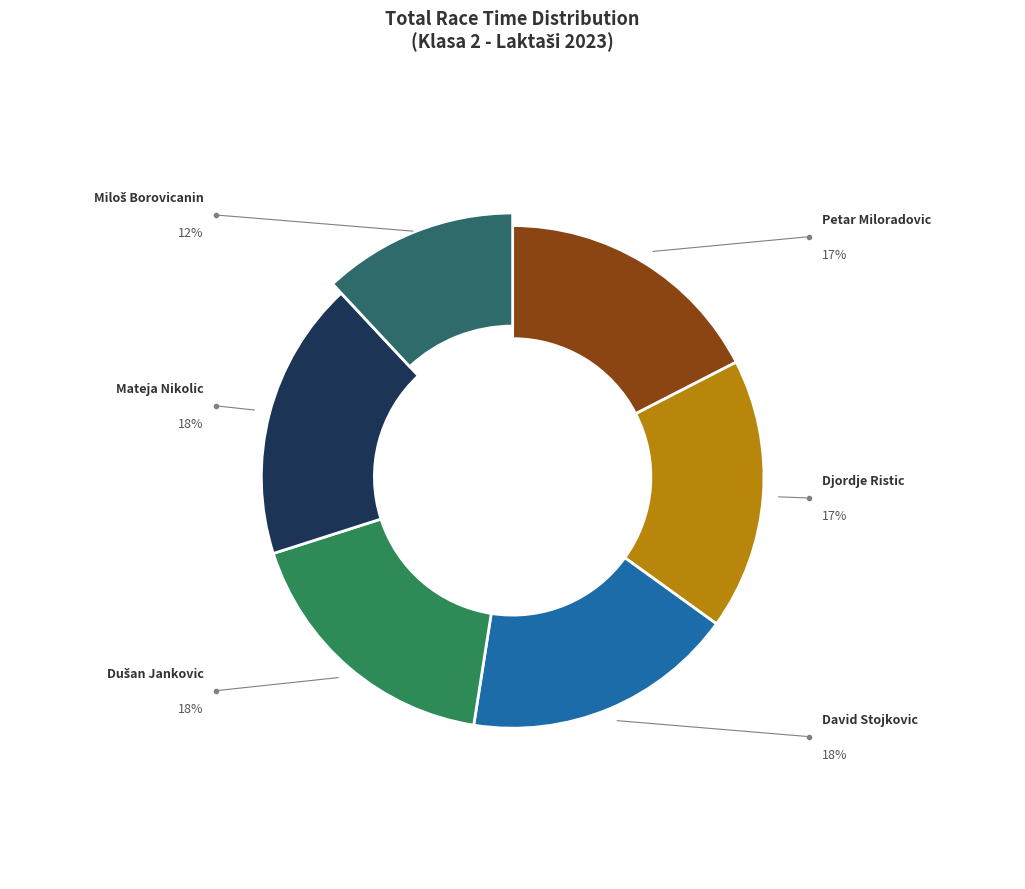

To the nearest percent, what portion does Petar Miloradovic represent?

17%